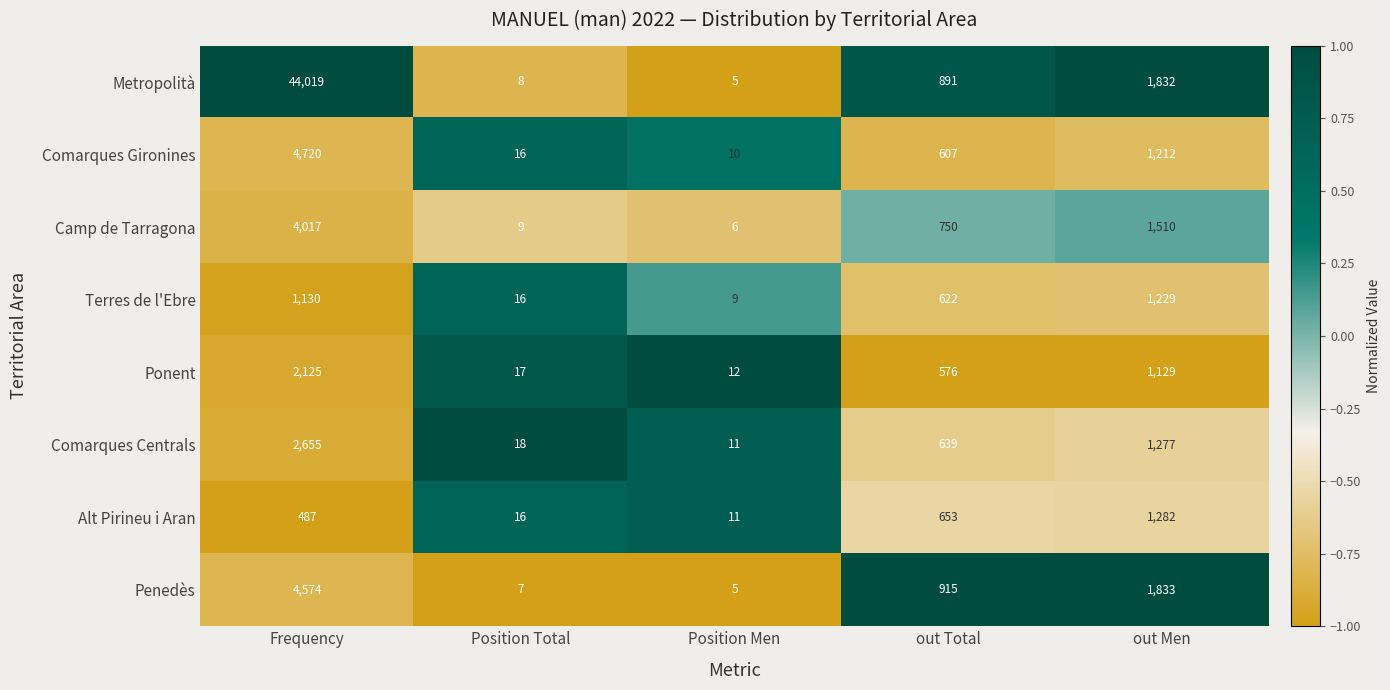

At which label is Terres de l'Ebre closest to 619?

out Total